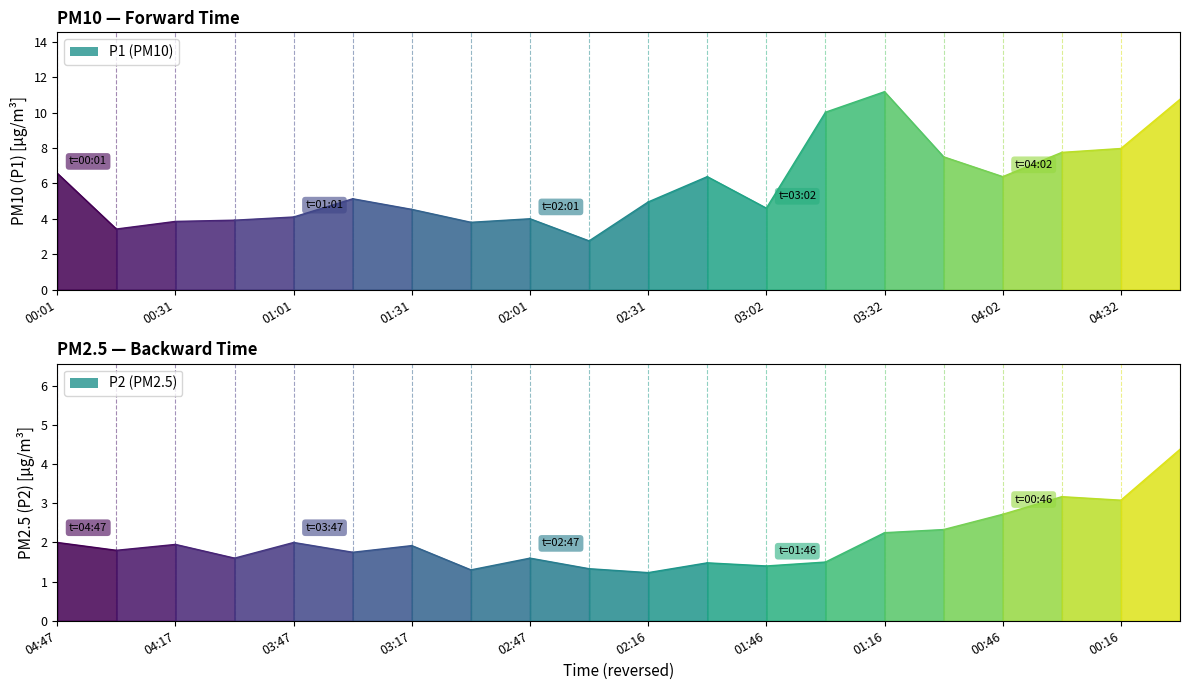

Reading left to right, transcribe all the data shown in this chart.

P1: 00:01=6.6	00:16=3.4	00:31=3.9	00:46=3.9	01:01=4.1	01:16=5.1	01:31=4.5	01:46=3.8	02:01=4.0	02:16=2.8	02:31=5.0	02:47=6.4	03:02=4.6	03:17=10.0	03:32=11.2	03:47=7.5	04:02=6.4	04:17=7.8	04:32=8.0	04:47=10.8
P2: 00:01=4.4	00:16=3.1	00:31=3.2	00:46=2.7	01:01=2.3	01:16=2.2	01:31=1.5	01:46=1.4	02:01=1.5	02:16=1.2	02:31=1.3	02:47=1.6	03:02=1.3	03:17=1.9	03:32=1.8	03:47=2.0	04:02=1.6	04:17=1.9	04:32=1.8	04:47=2.0